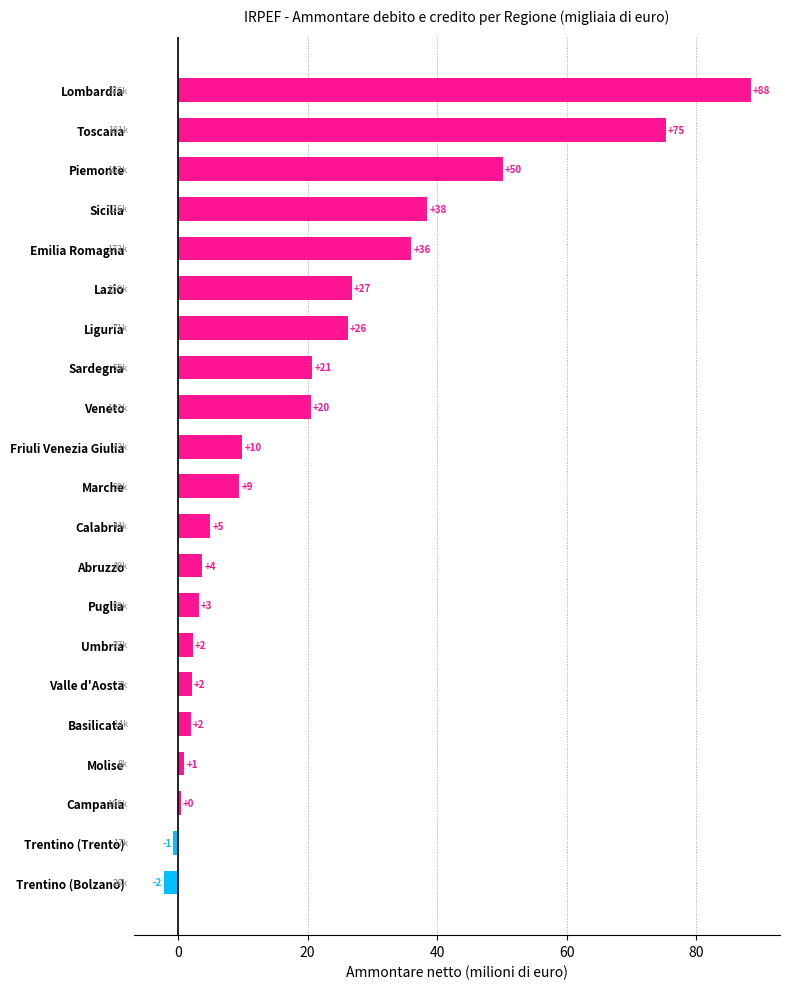

What is the sum of all values?

418.5